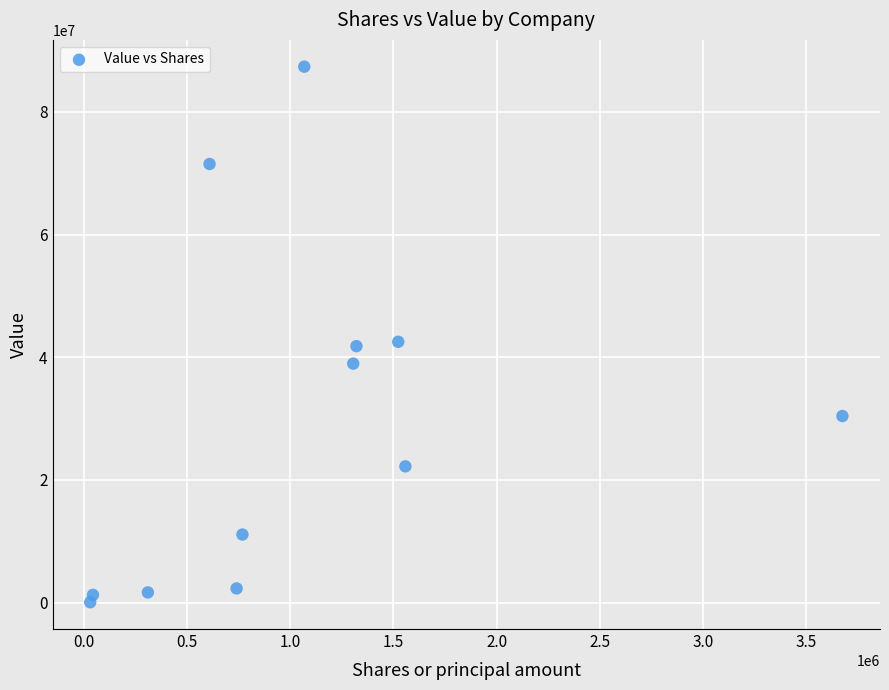

What is the range of X values (max minus min)?

3646595